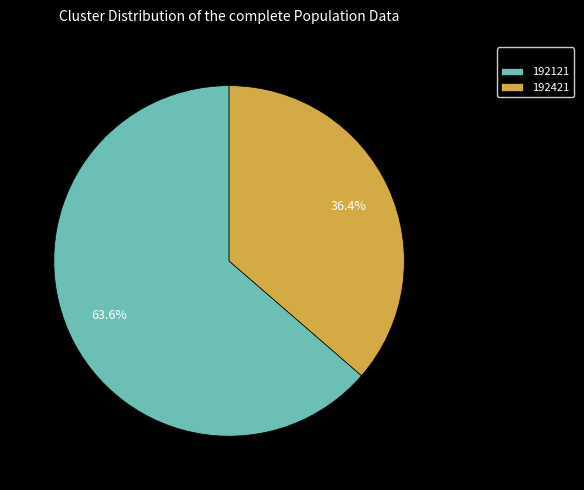

Rank the categories by value from highest to lowest.

192121, 192421